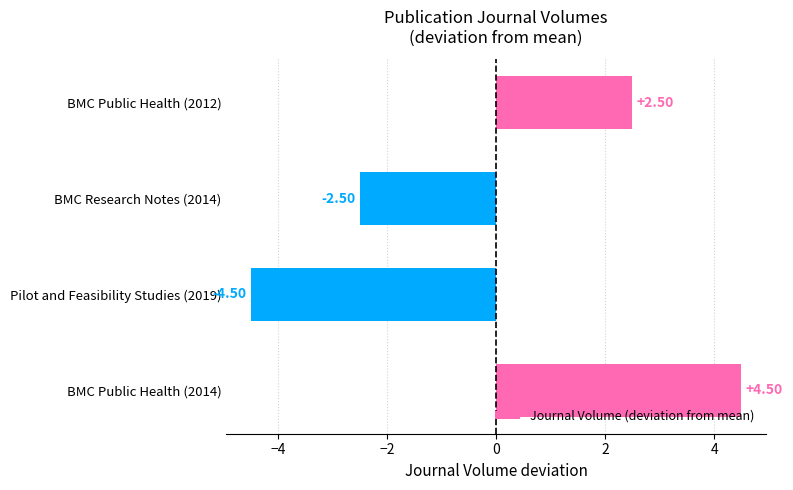

Rank the categories by value from lowest to highest.

Pilot and Feasibility Studies (2019), BMC Research Notes (2014), BMC Public Health (2012), BMC Public Health (2014)